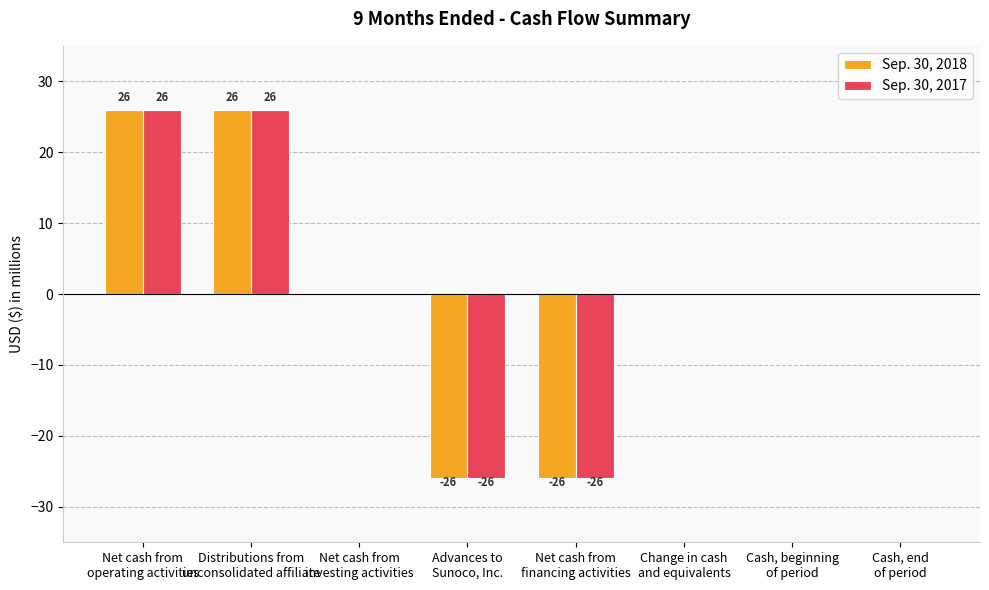

Does the chart contain stacked bars?

No